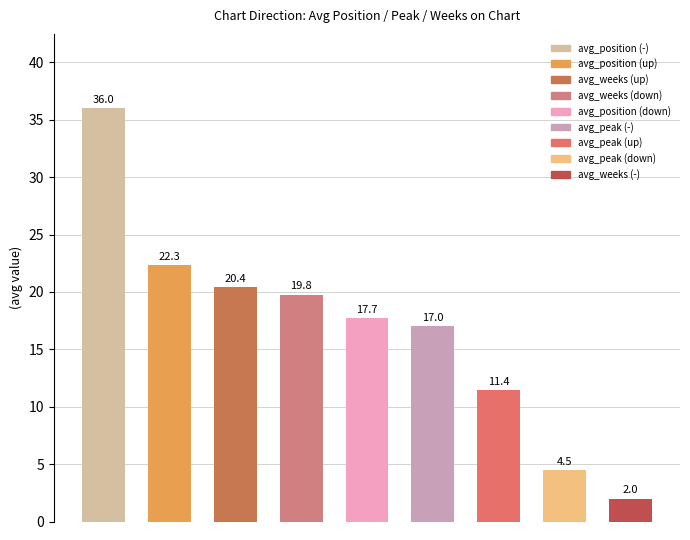

What is the value of the 7th bar from the left?

11.4